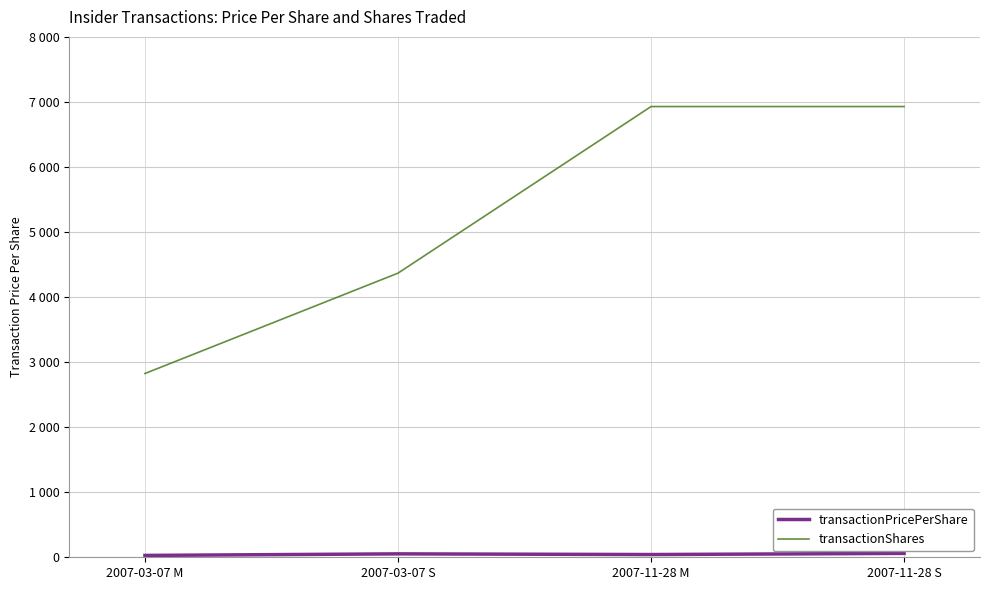

What is the spread (max minus min) of values at 2007-03-07 M?

2796.5